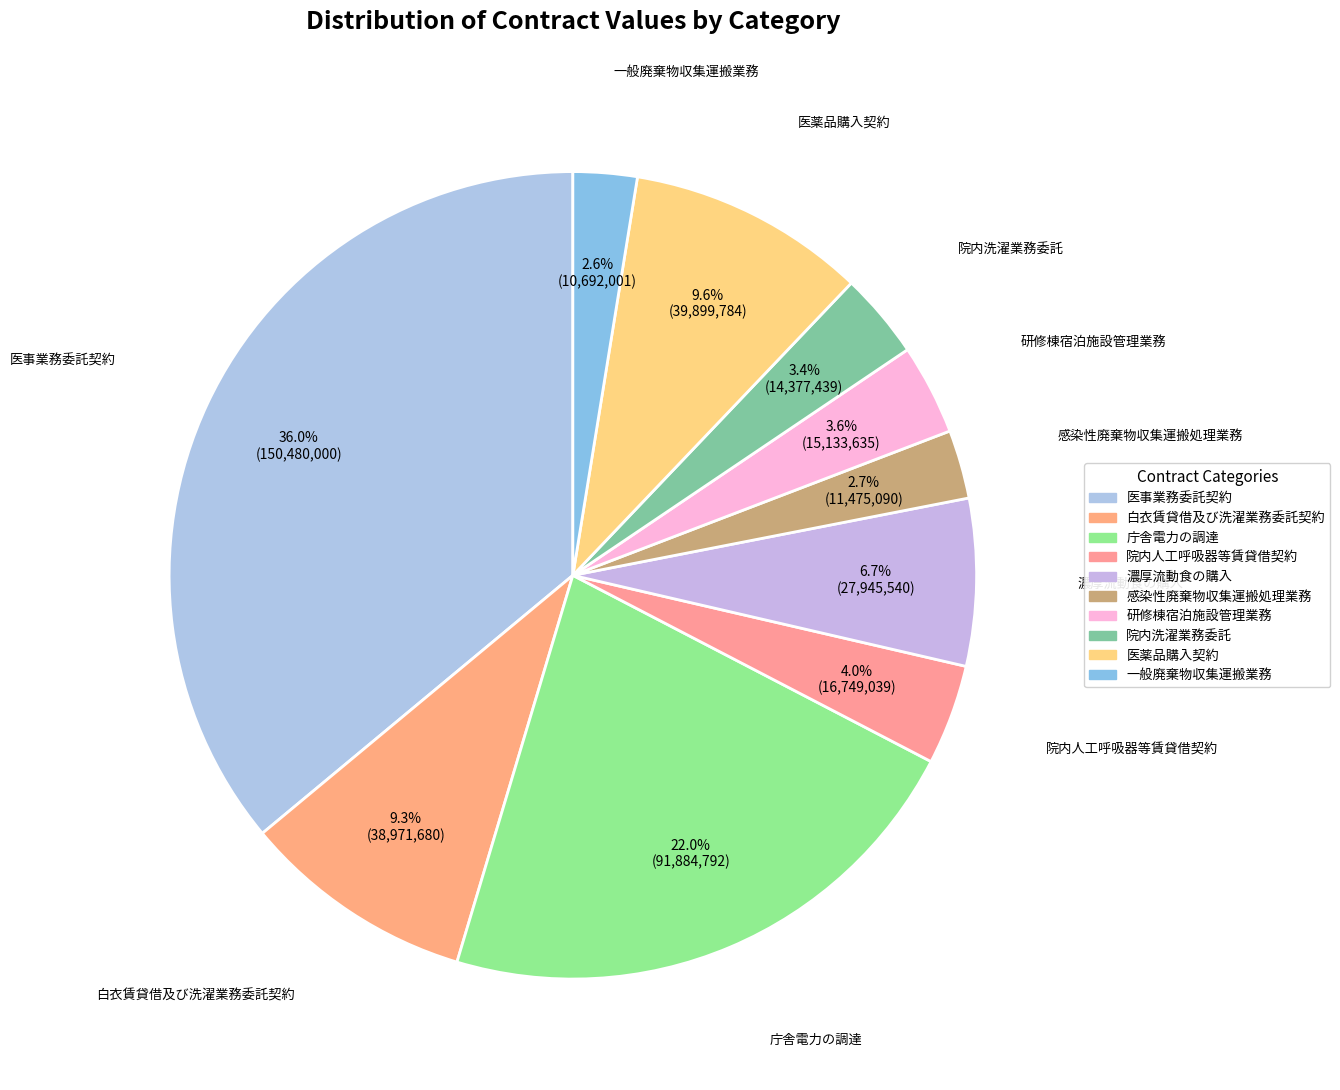

True or false: 白衣賃貸借及び洗濯業務委託契約 accounts for 2% of the total.

False